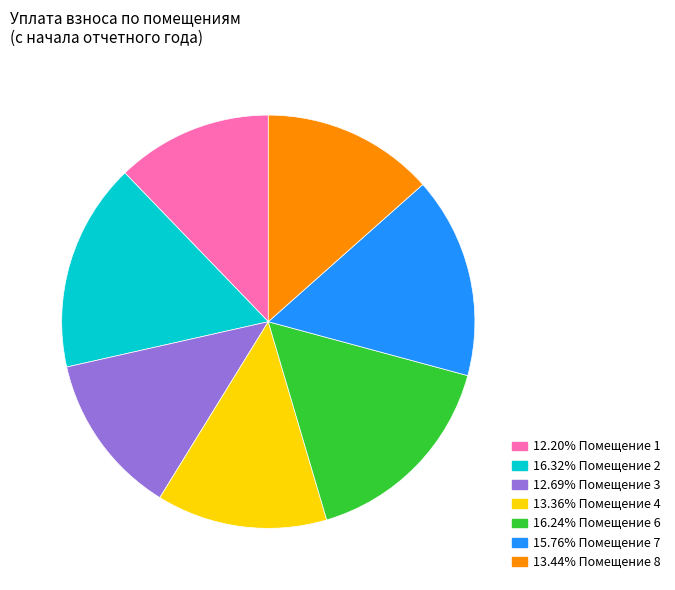

Does any single category account for the majority?

No